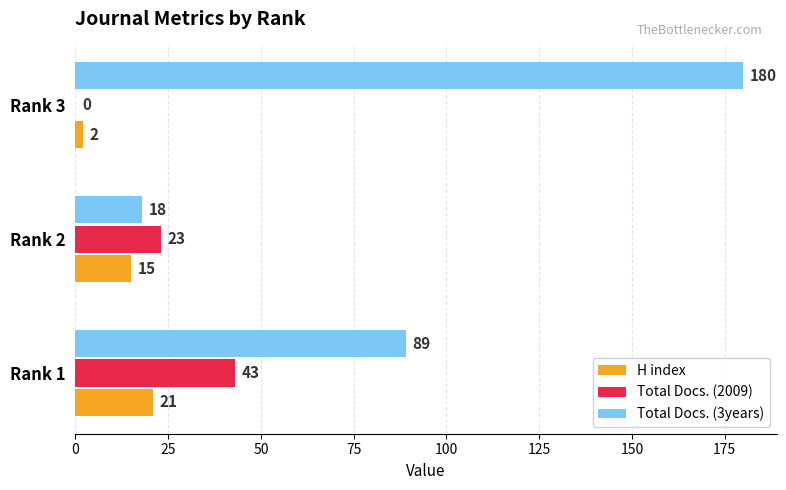

Which series changed the most between Rank 1 and Rank 2?

Total Docs. (3years)